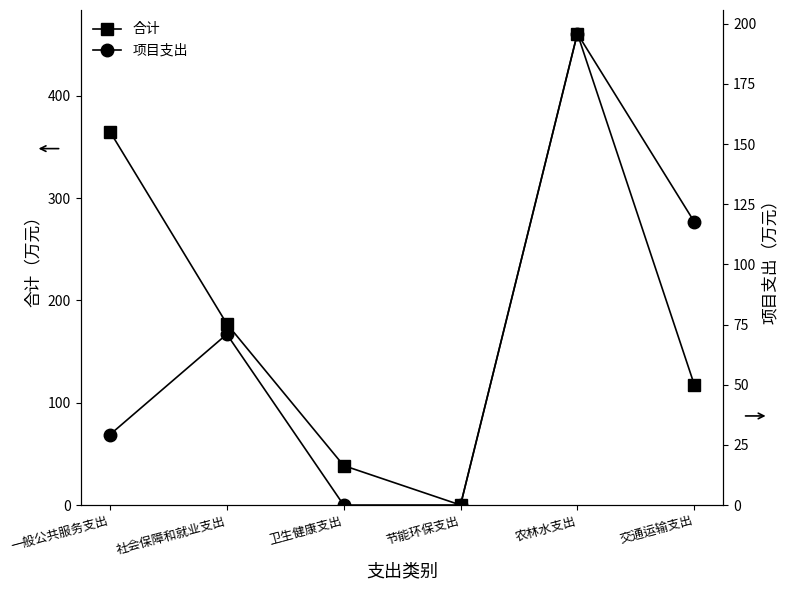

Where is the first local minimum for 合计?

节能环保支出